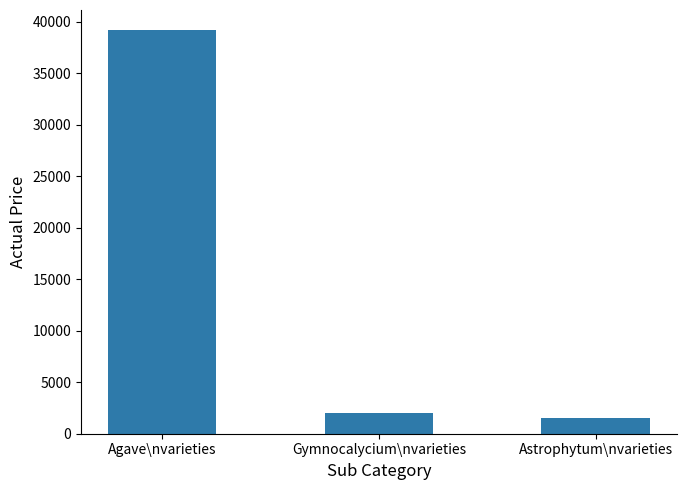

Does the chart contain stacked bars?

No